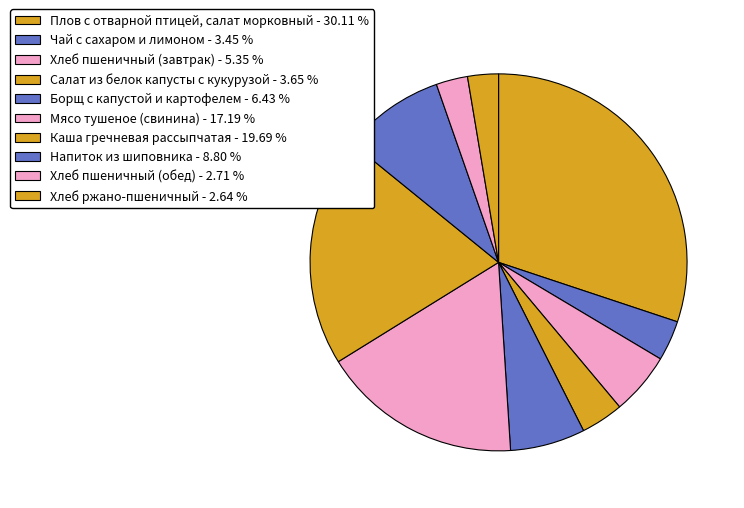

How many slices are in this pie chart?

10